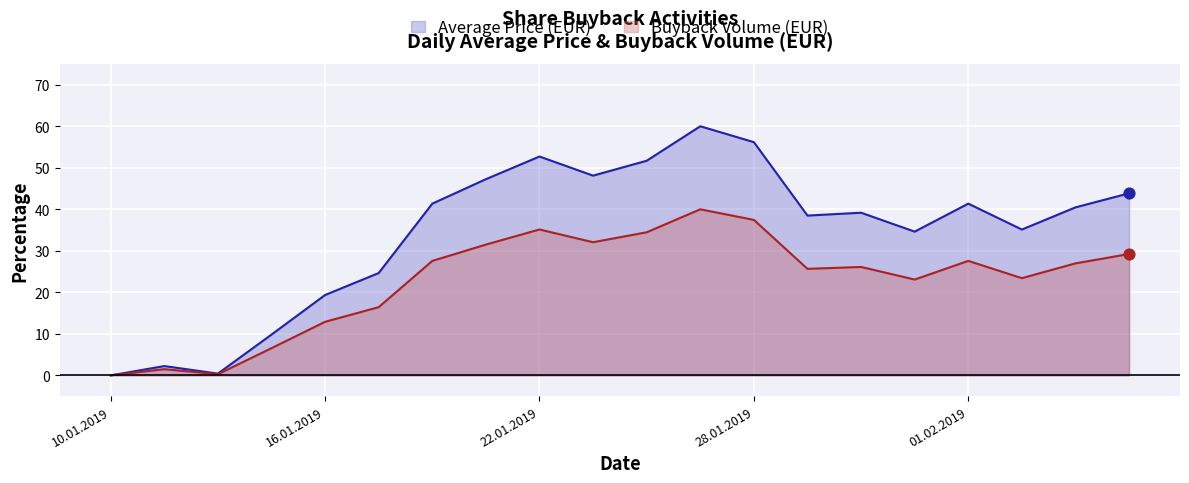

Which series contains the highest Y value?

Average Price (EUR)